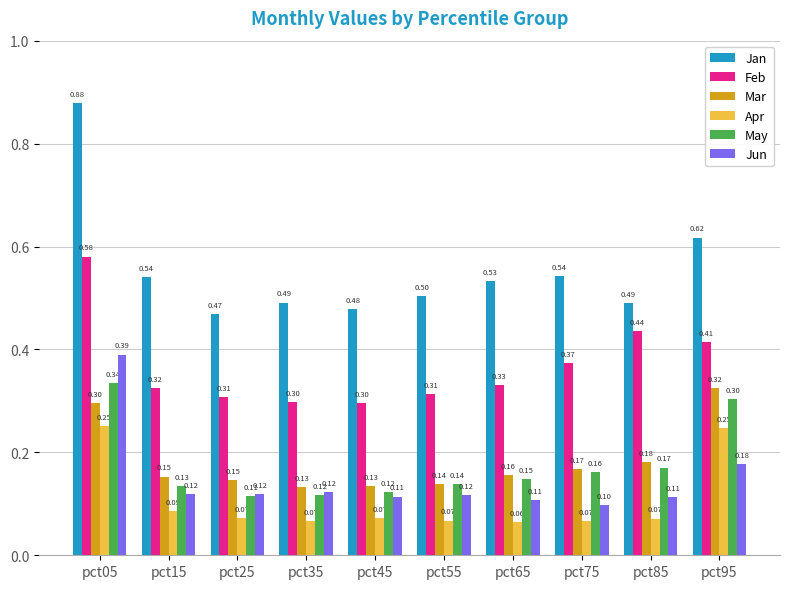

What is the value of the Apr bar at the 6th from the left?

0.1